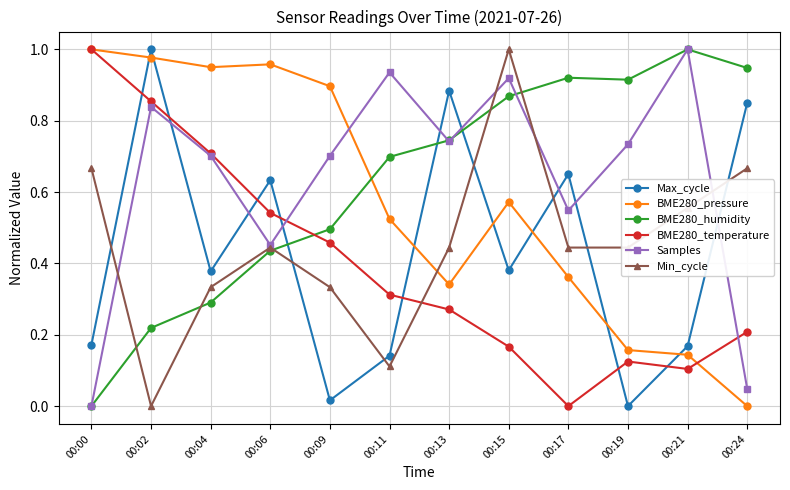

Where is the first local maximum for Samples?

00:02